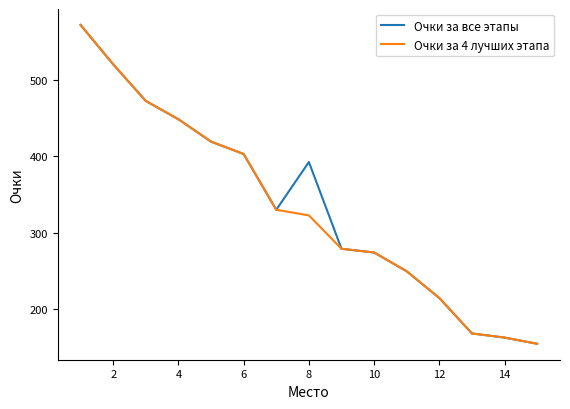

What is the minimum value shown in the chart?

154.7